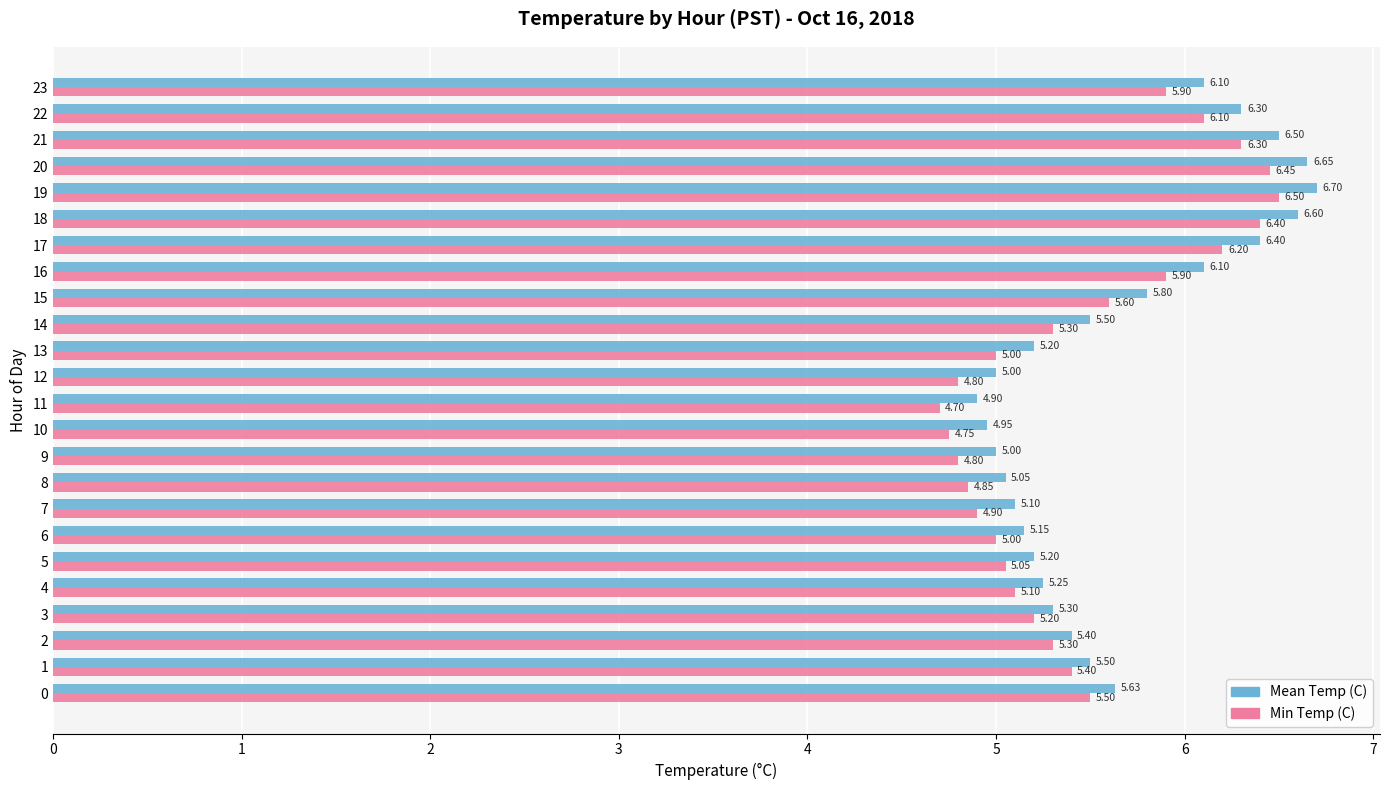

Rank the series by their average value, from highest to lowest.

Mean Temp (C), Min Temp (C)